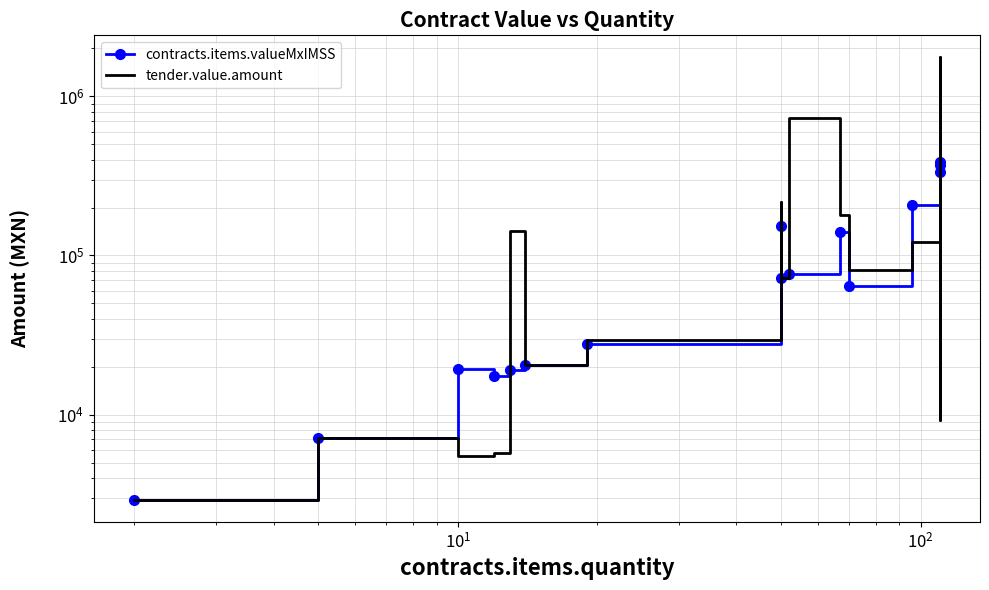

Rank the series by their maximum value, from lowest to highest.

contracts.items.valueMxIMSS, tender.value.amount